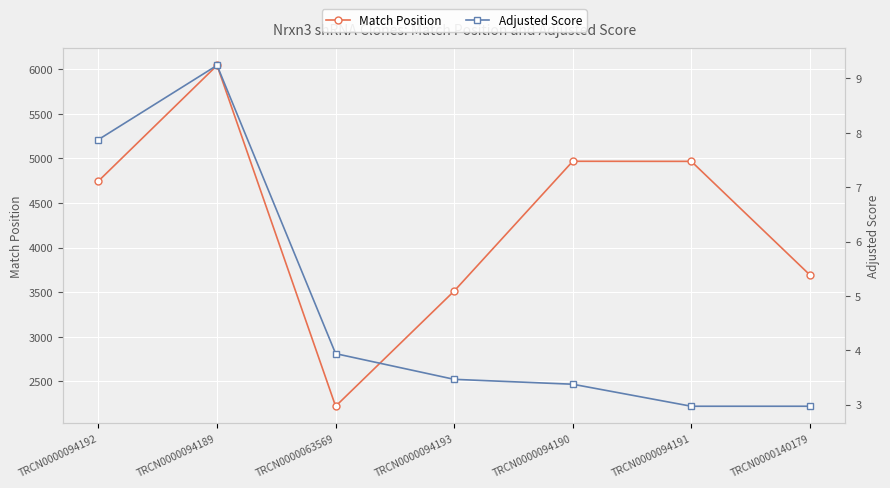

The value of Match Position at TRCN0000094192 is 7490.9. True or false?

False